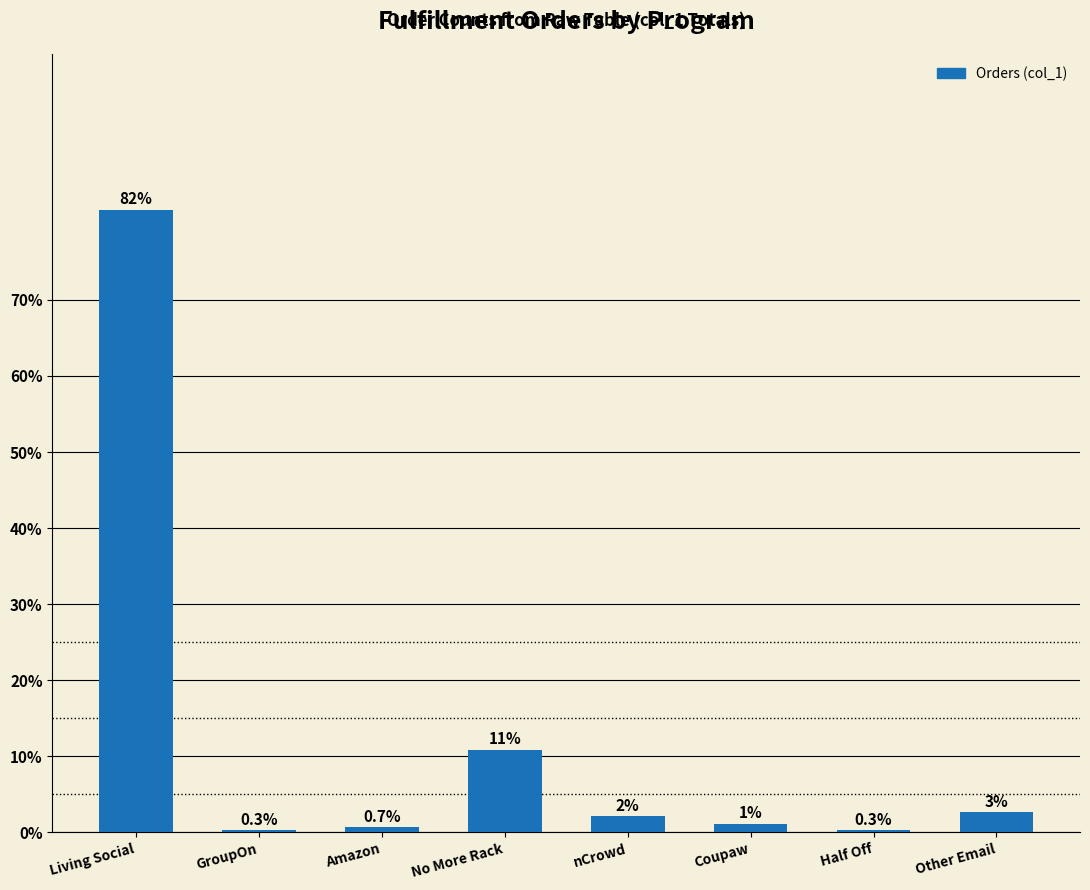

Between nCrowd and Half Off, which is larger?

nCrowd